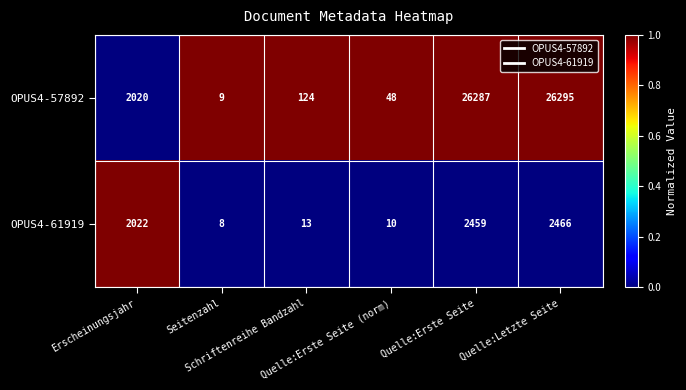

What is the maximum value shown in the chart?

26295